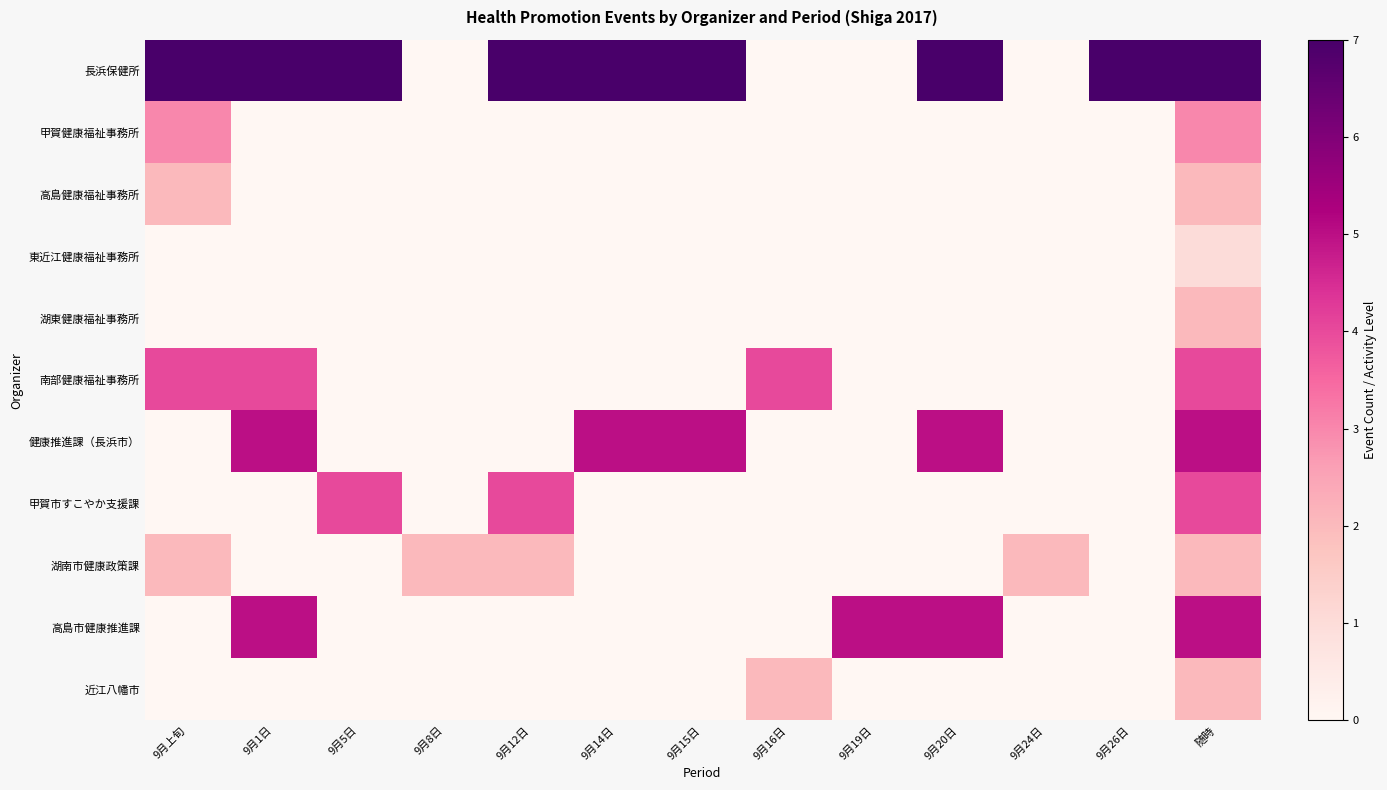

Between 9月1日 and 9月14日, which is larger?

9月1日